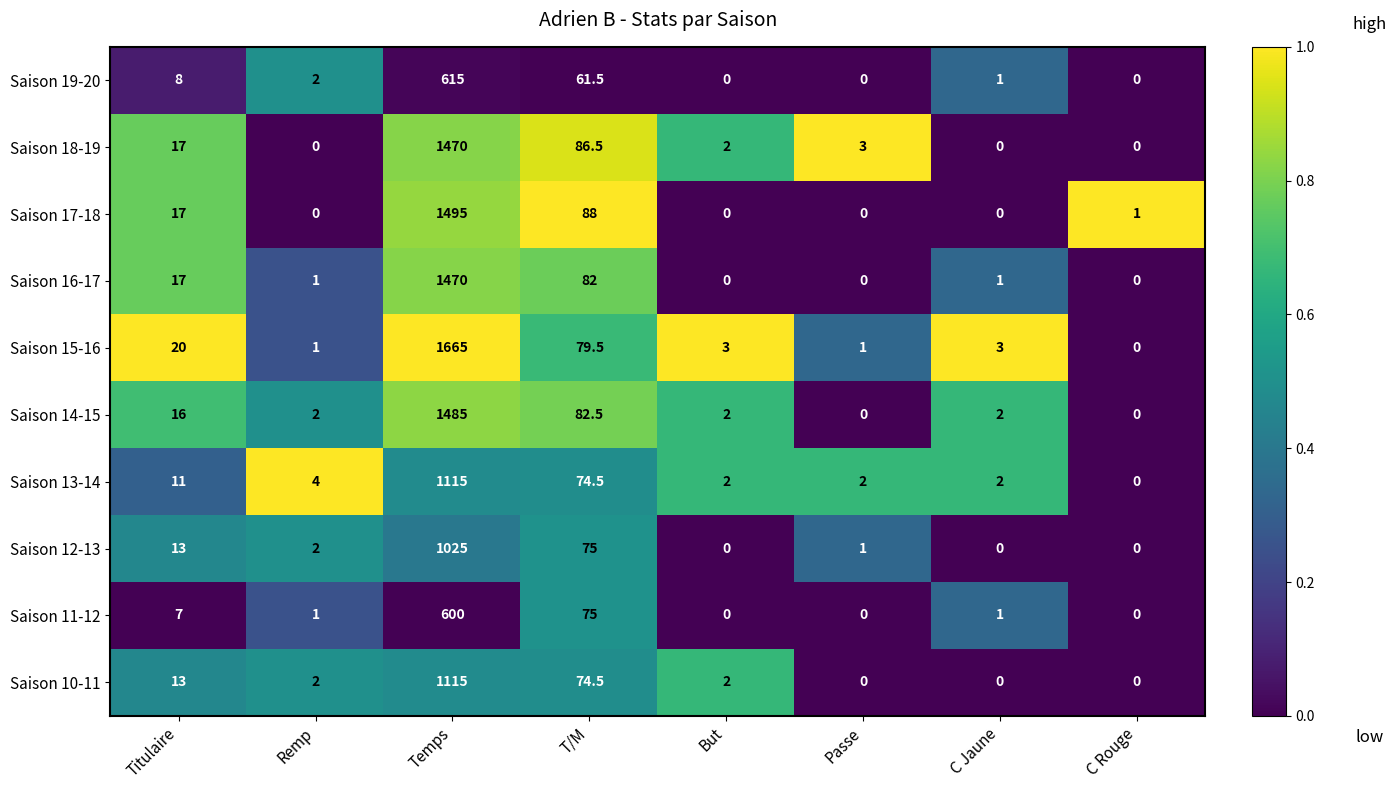

True or false: Saison 15-16 has a value of 8.6 at Titulaire.

False